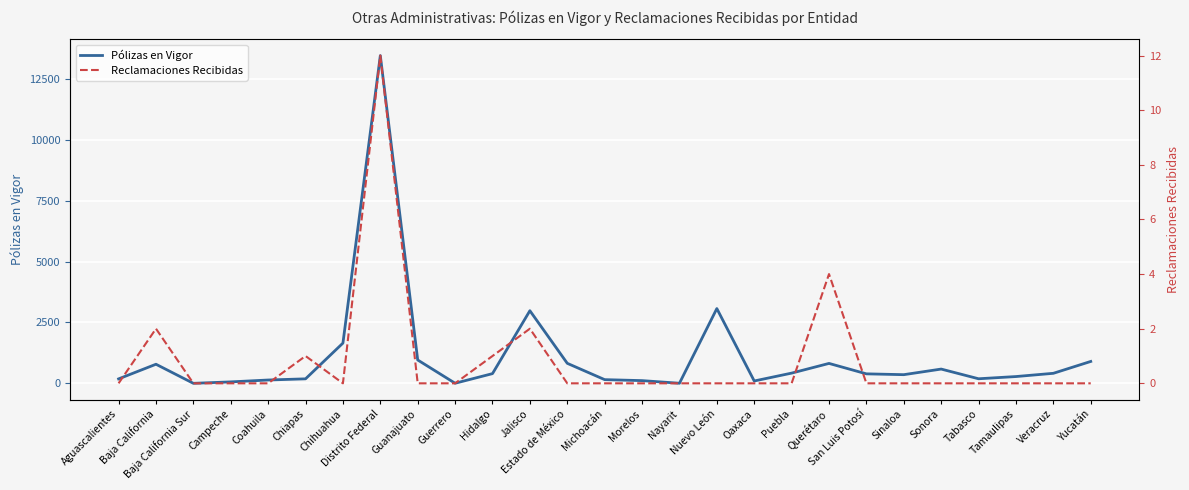

How many interior local valleys does the Reclamaciones Recibidas series have?

1